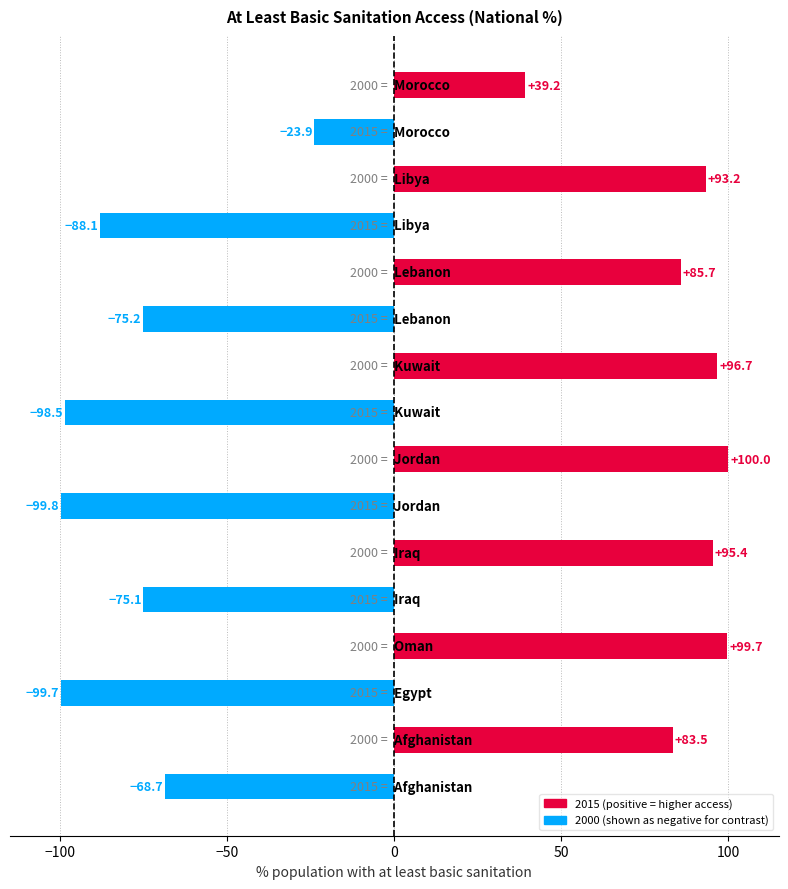

Count the number of categories in the chart.

16